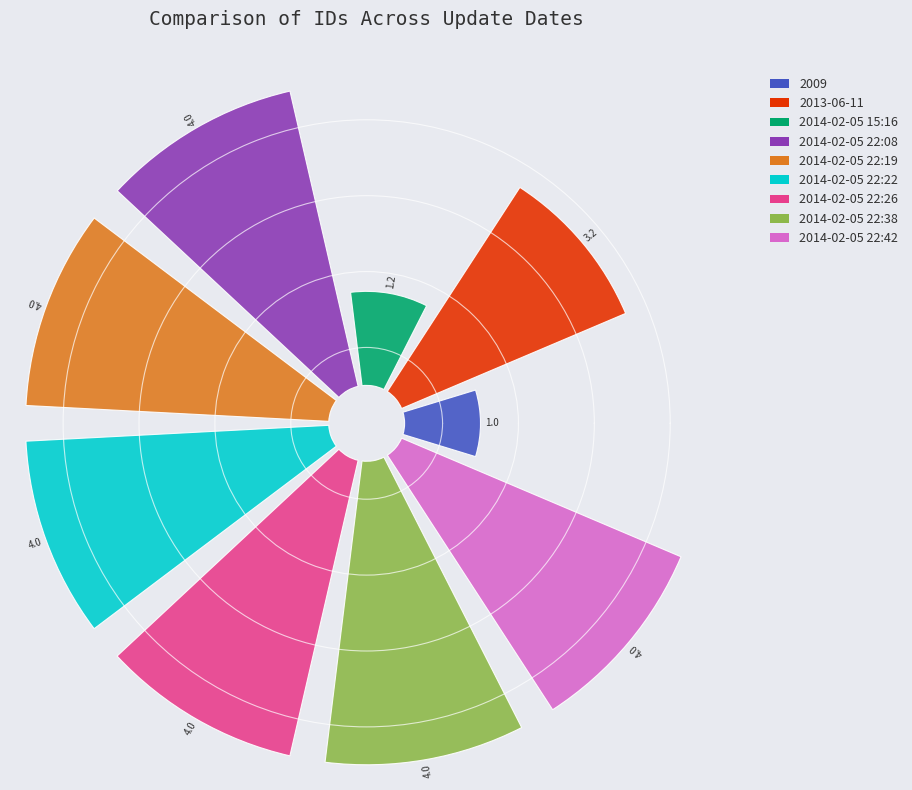

Is it true that 2014-02-05 22:22 is 14% of the pie?

True